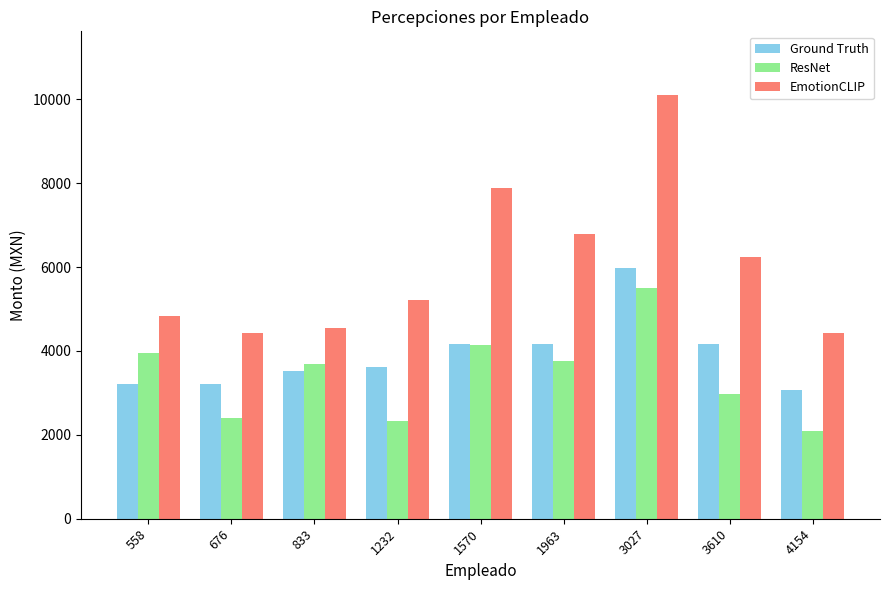

What is the total value across all series at 3610?

13365.1